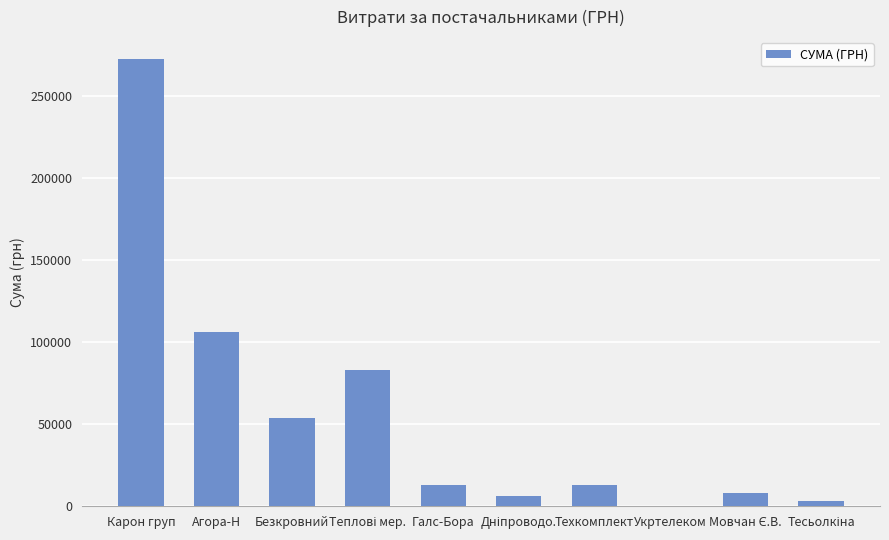

What is the sum of all values?

559229.5